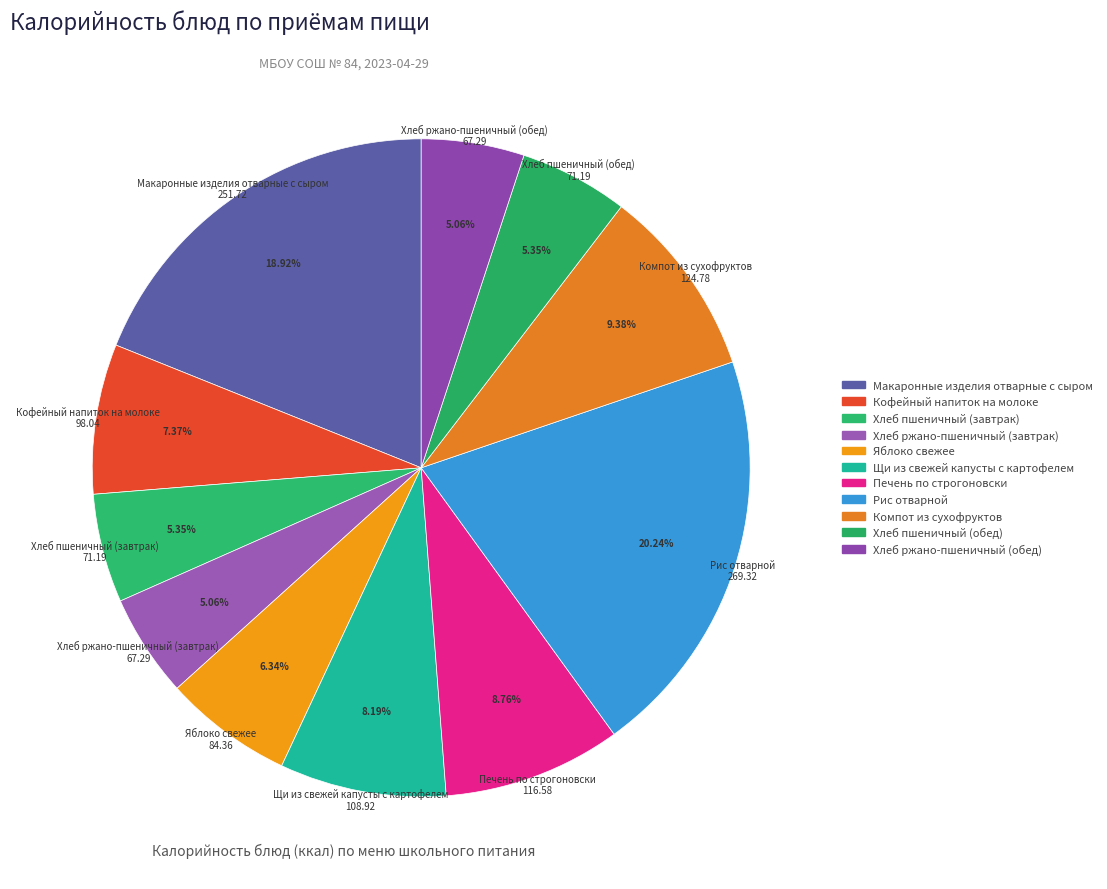

What is the change in value from Печень по строгоновски to Компот из сухофруктов?

+8.2